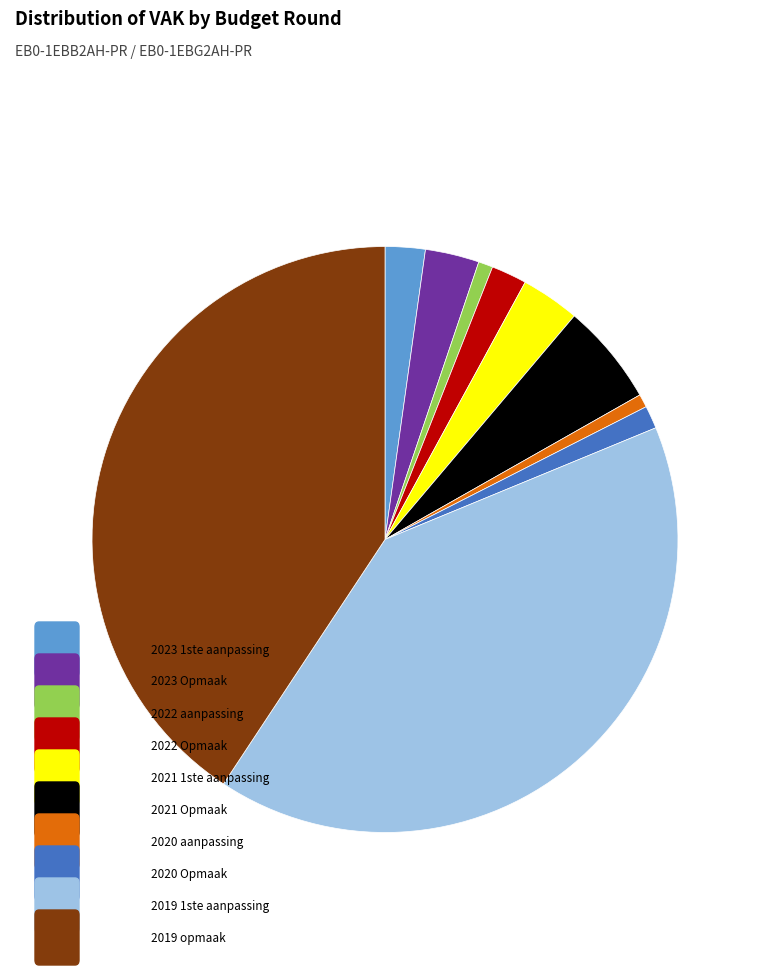

How many slices are in this pie chart?

10